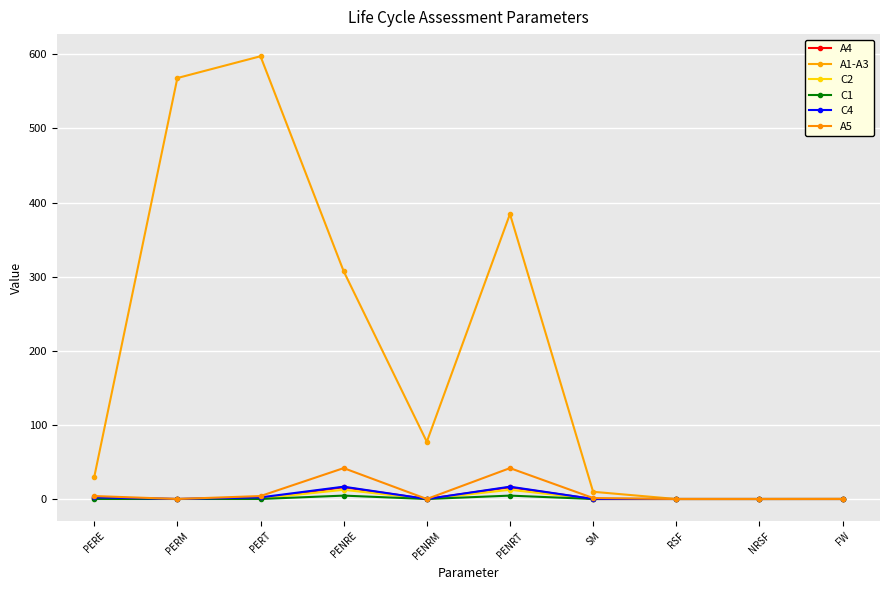

True or false: A4 and C4 intersect in this chart.

False